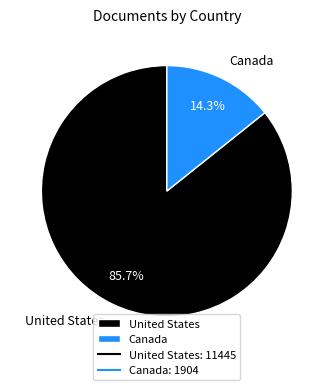

To the nearest percent, what portion does United States represent?

86%